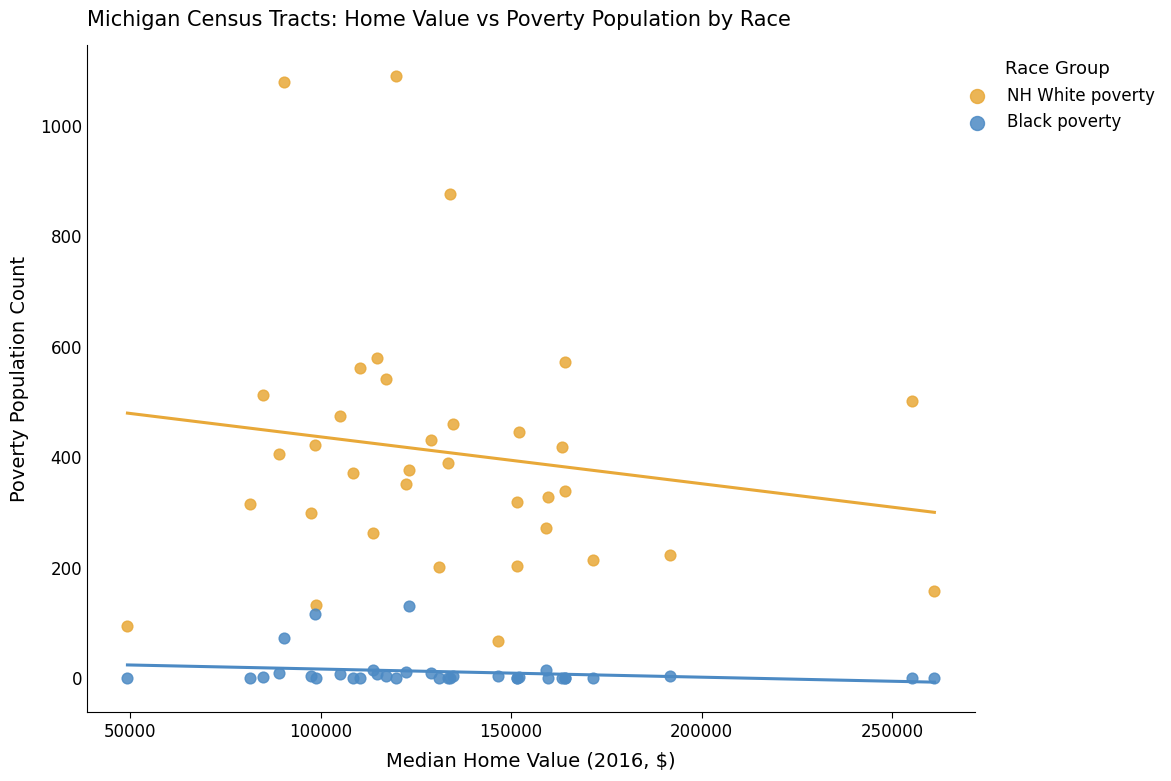

Which series has the widest spread of Y values?

NH White poverty